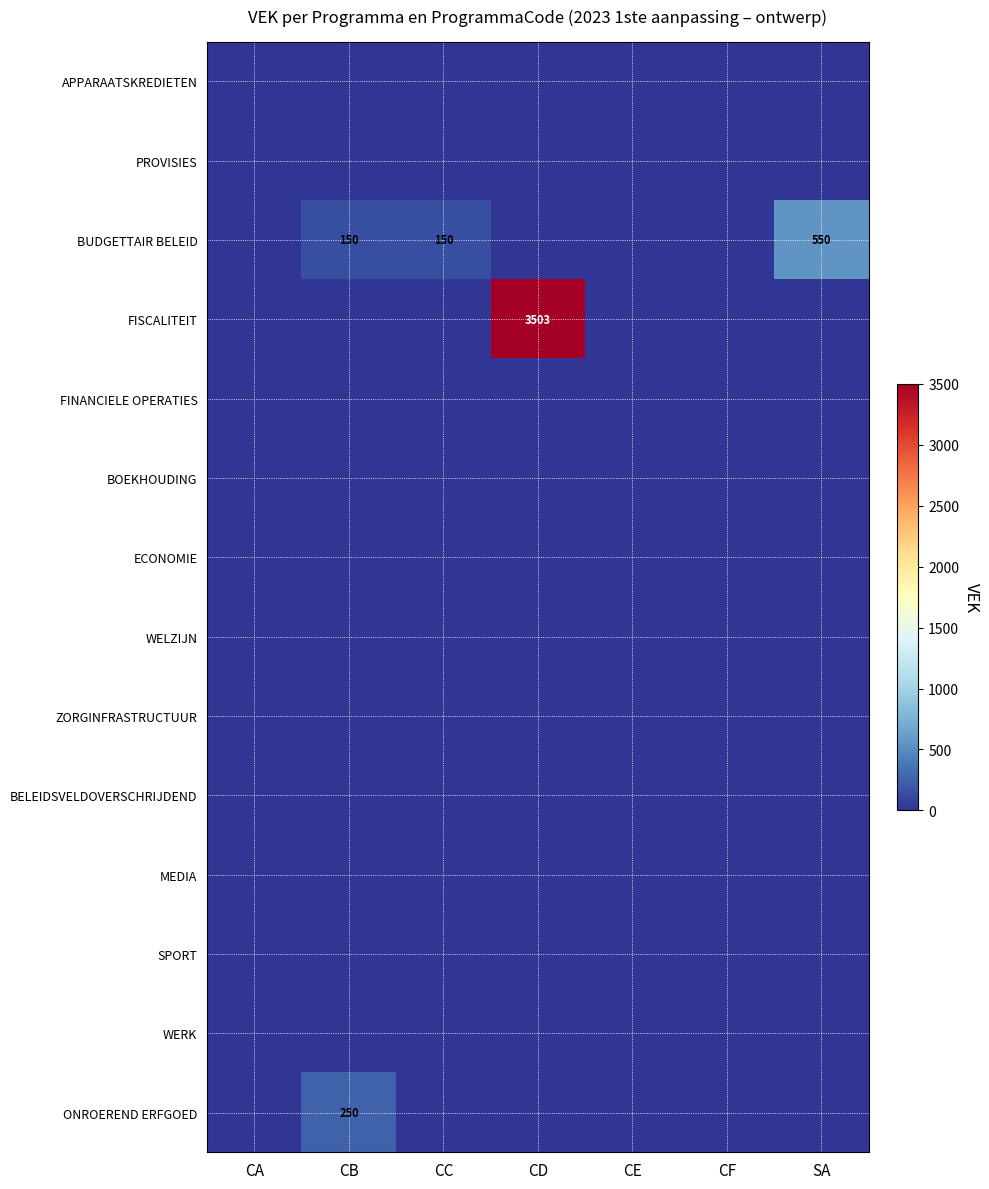

Which series has the largest range (max minus min)?

FISCALITEIT